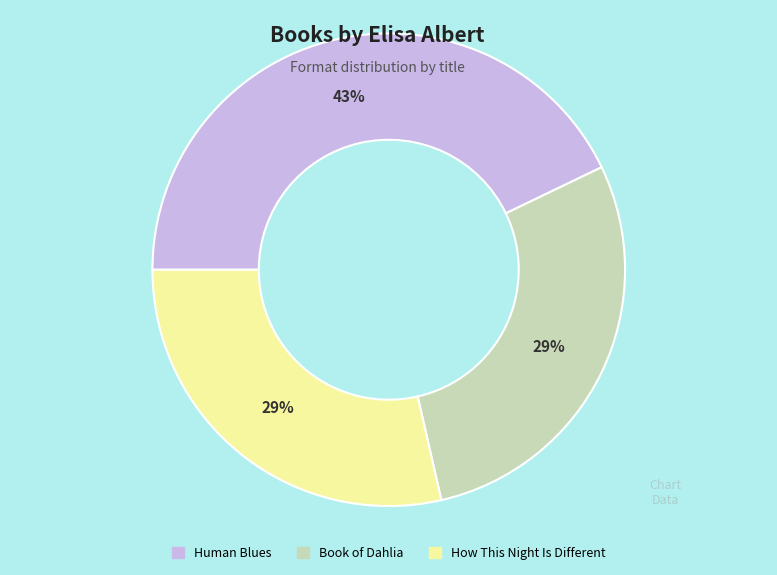

How many slices are in this pie chart?

3